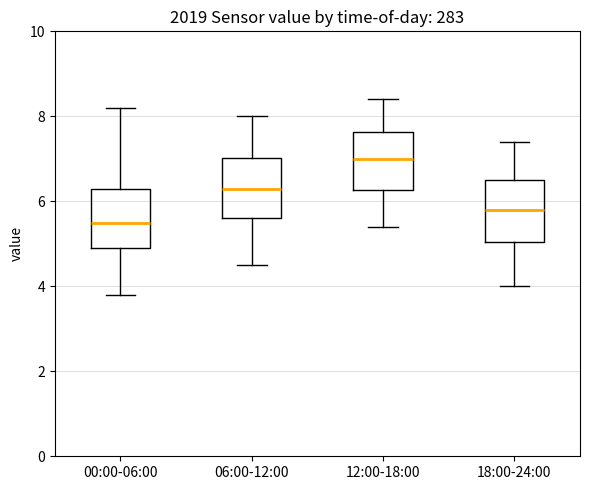

Reading left to right, transcribe this box plot: for each box, give where its median line is, the range the box spans, and where its two whiskers end, as read against the y-axis. The values are not printed on the chart, so give them approximately, as read against the axis.

00:00-06:00: median 5.6, box 5.0 to 6.4, whiskers 3.8 to 8.2
06:00-12:00: median 6.4, box 5.6 to 7.0, whiskers 4.6 to 8.0
12:00-18:00: median 7.0, box 6.2 to 7.6, whiskers 5.4 to 8.4
18:00-24:00: median 5.8, box 5.0 to 6.6, whiskers 4.0 to 7.4